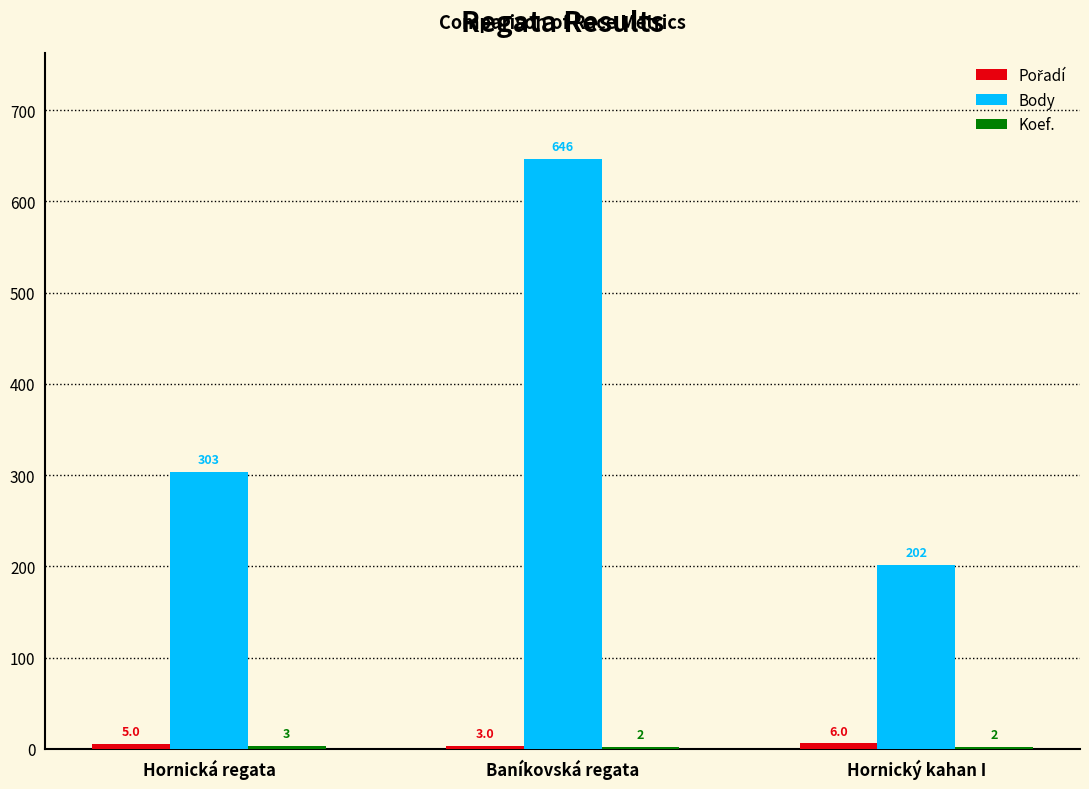

What is the highest value of the Body series?

646